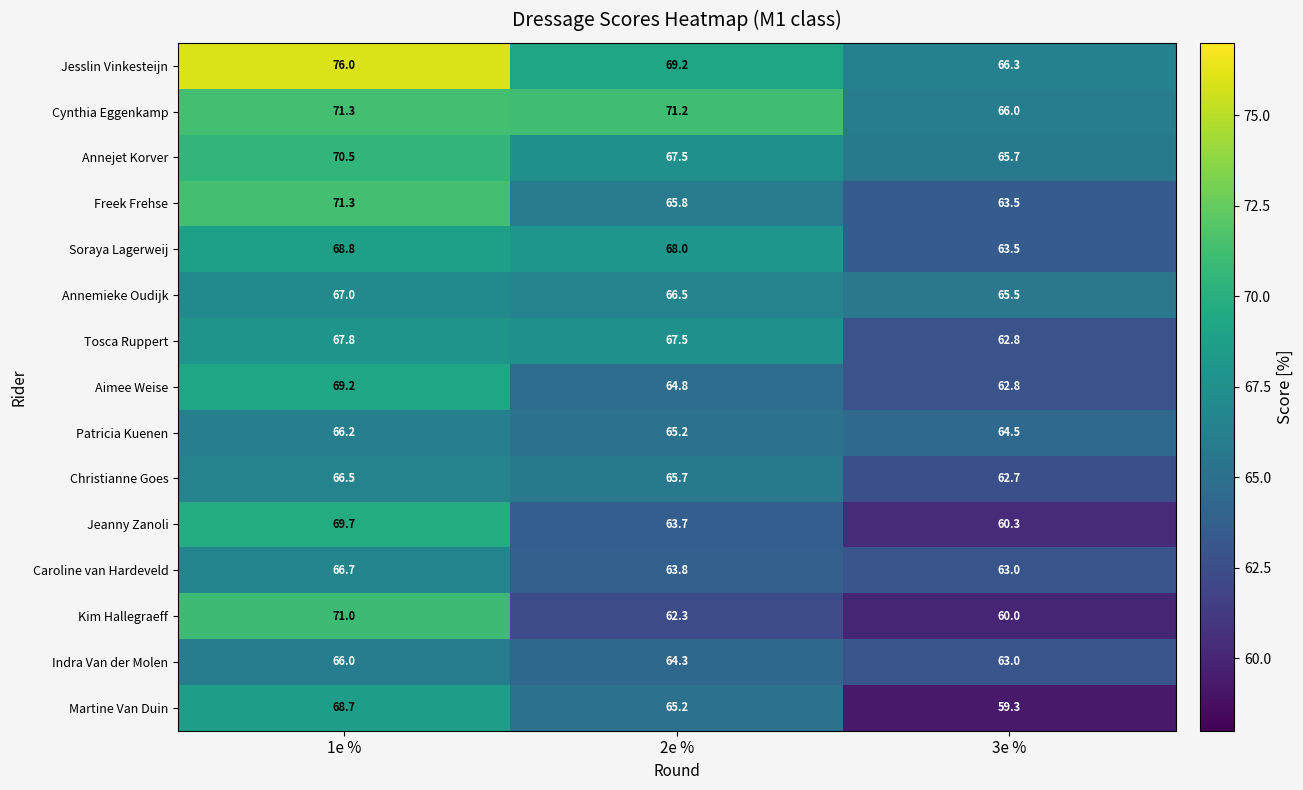

What is the sum of all Tosca Ruppert values?

198.1